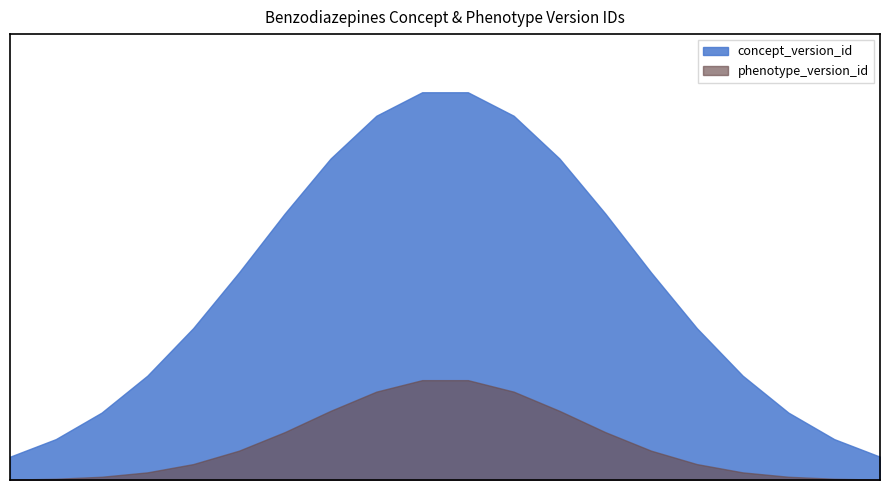

List the series in order of their peak value, highest first.

concept_version_id, phenotype_version_id